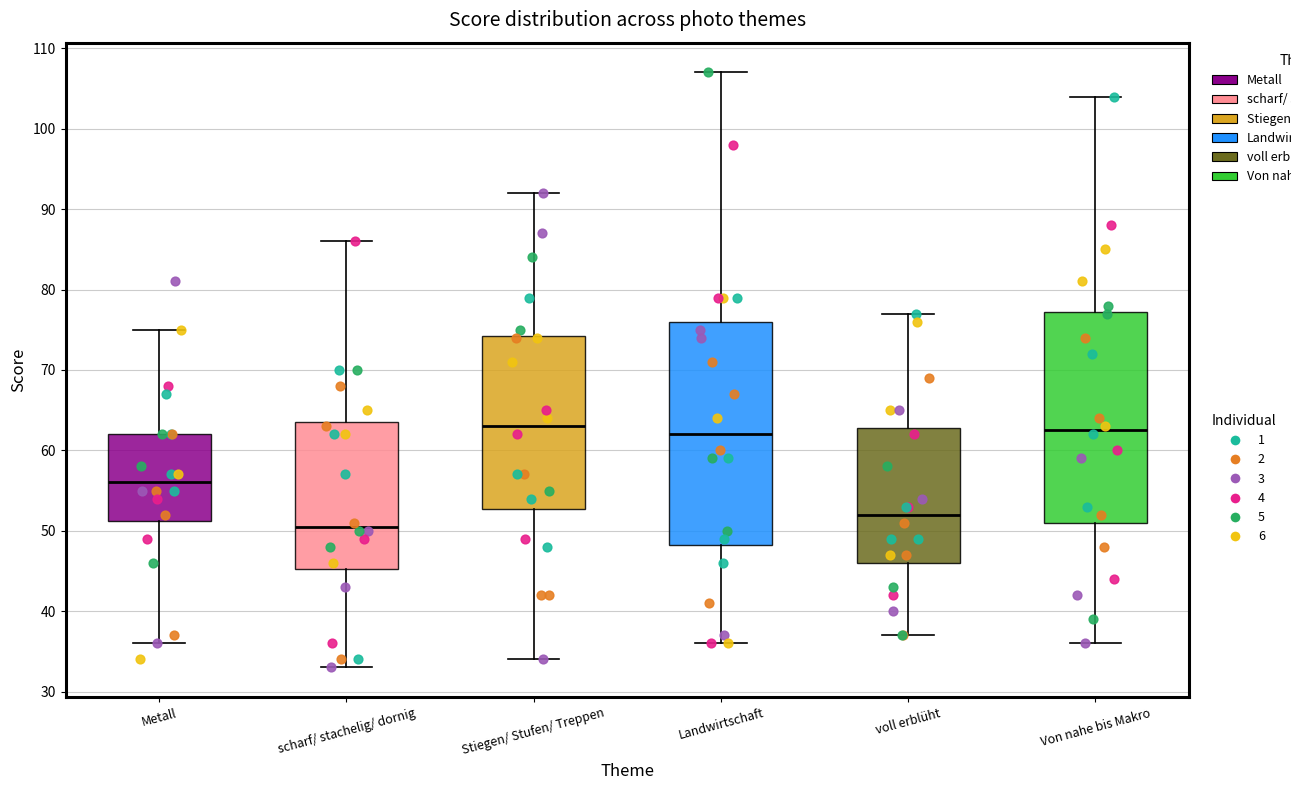

Comparing the boxes themselves (not the whiskers), which one is the tallest?

Landwirtschaft